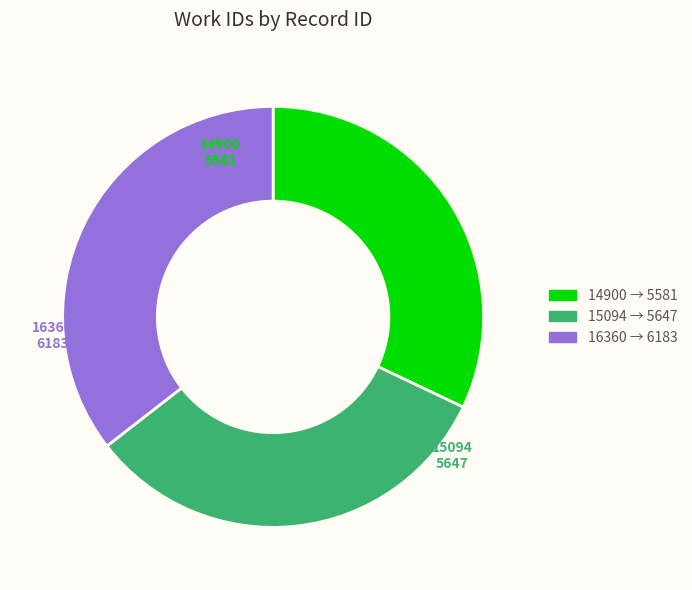

Which slice is the largest?

16360